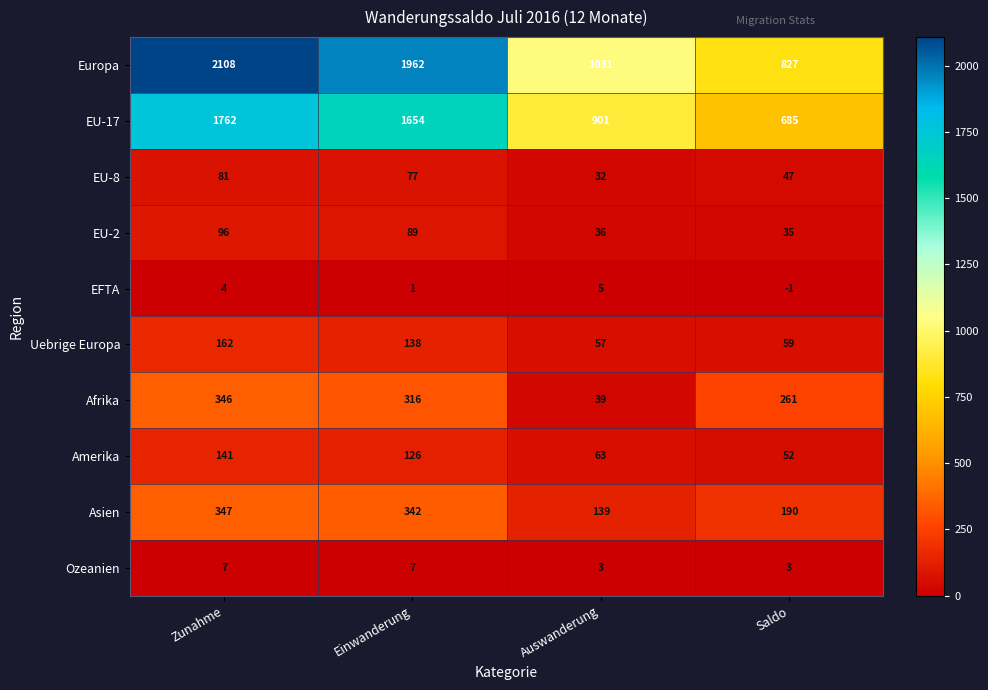

What is the difference between the highest and lowest values at Auswanderung?

1028